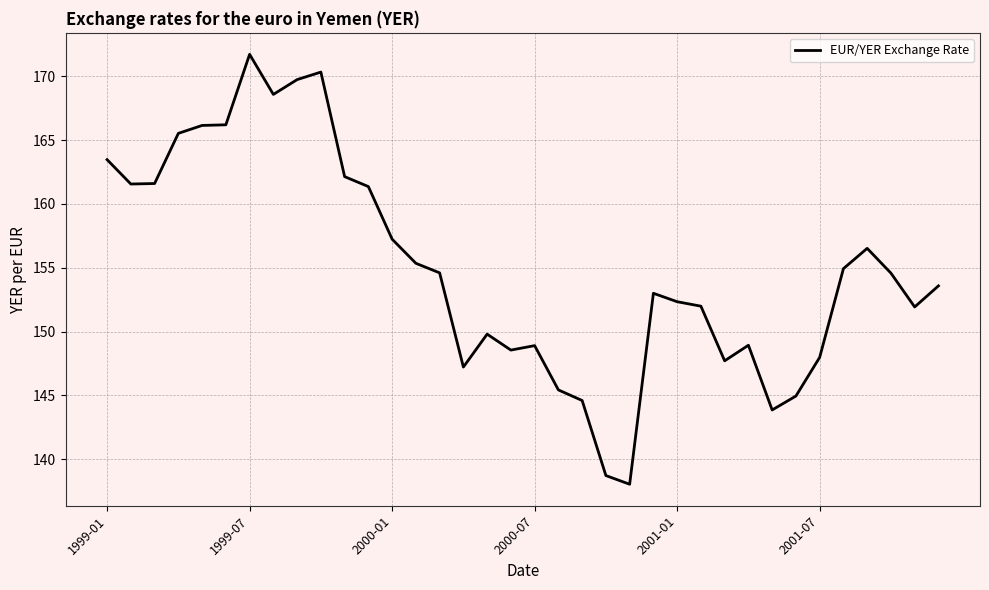

What is the difference between the second highest and minimum values?

32.3